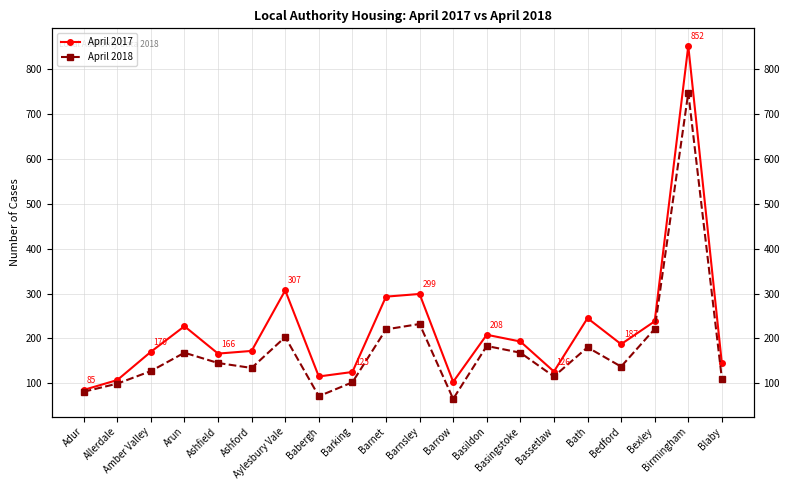

What is the difference between the maximum and second lowest values in the April 2017 series?

749